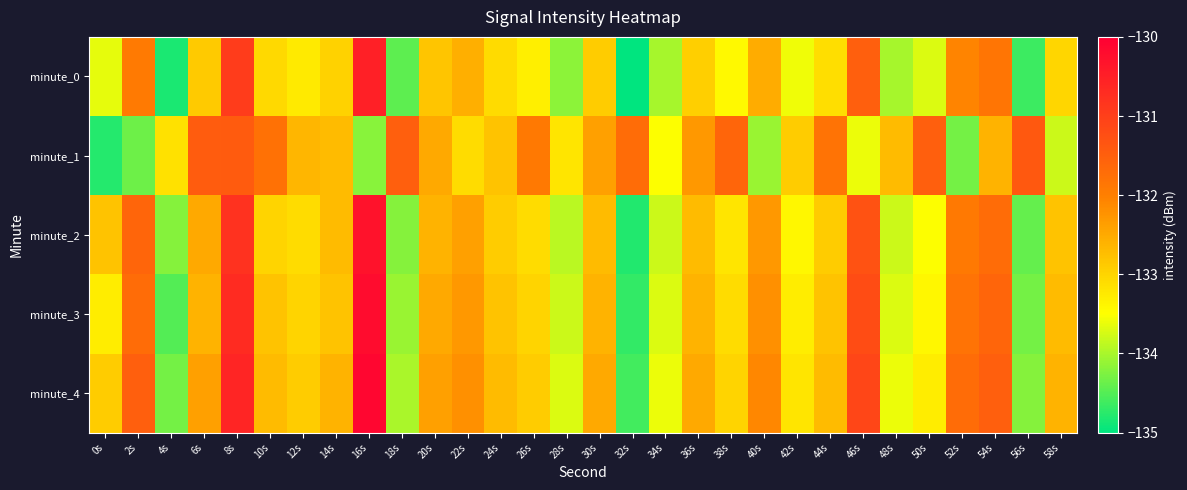

What is the difference between the highest and lowest values at 30s?

0.5